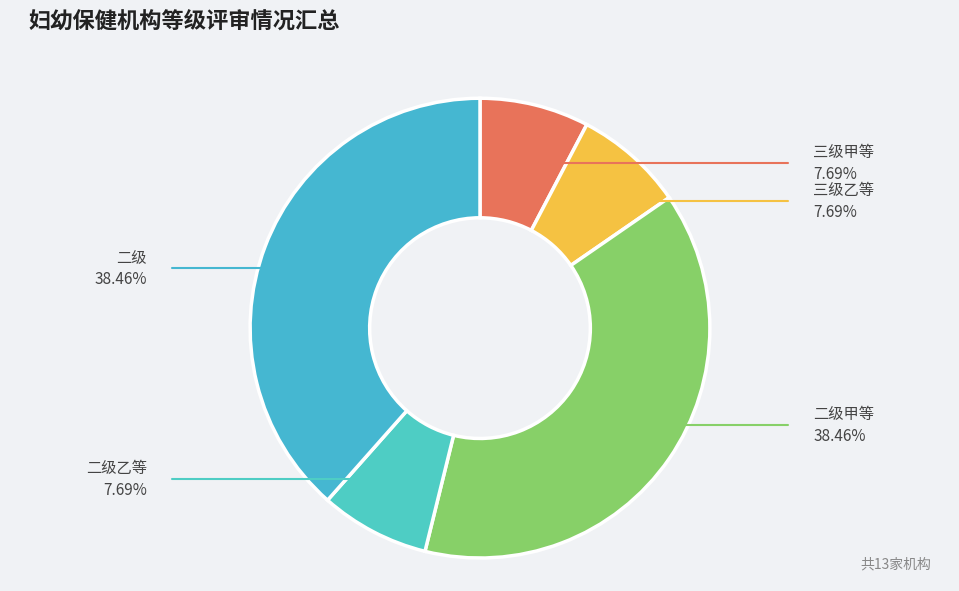

Combined, do 三级甲等 and 二级乙等 account for over 50%?

No